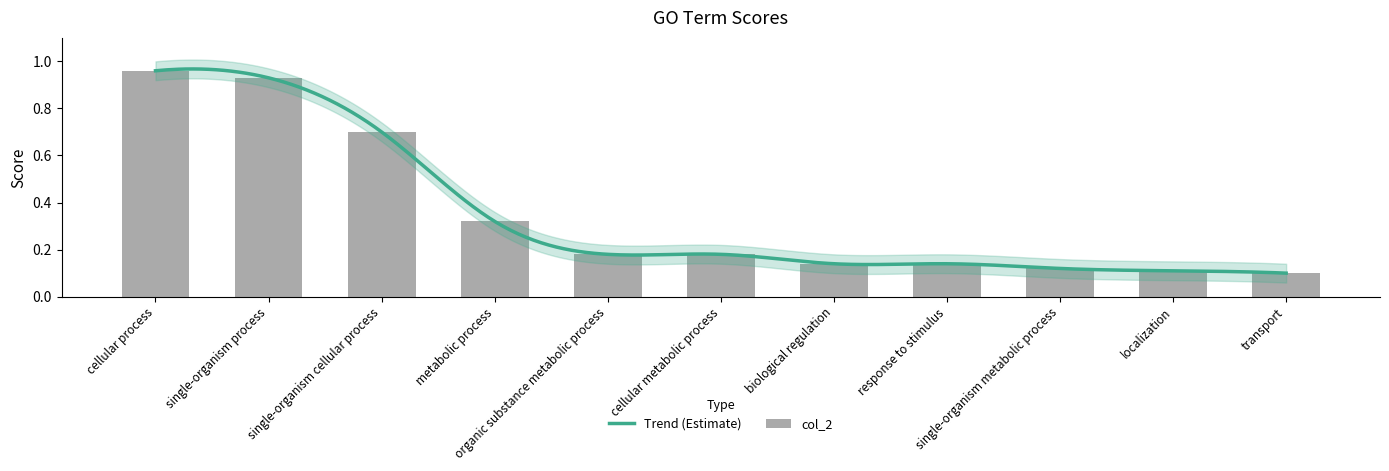

Which label corresponds to the smallest value in the chart?

transport